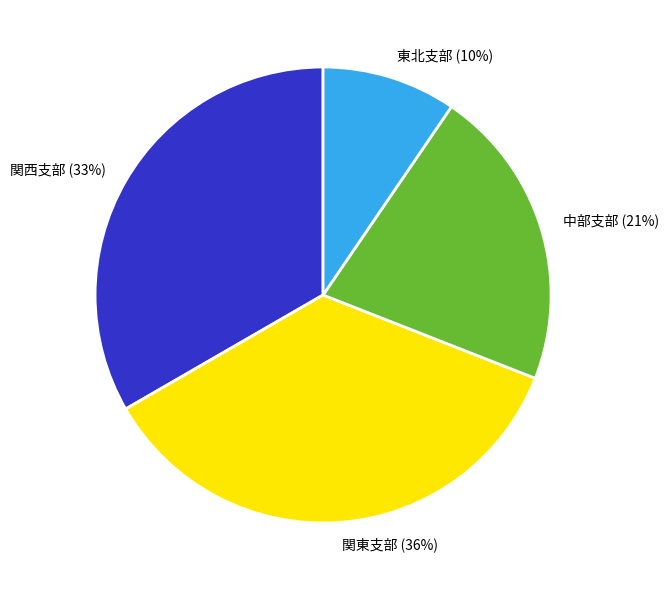

To the nearest percent, what is the difference between the largest and smallest slice percentages?

26%